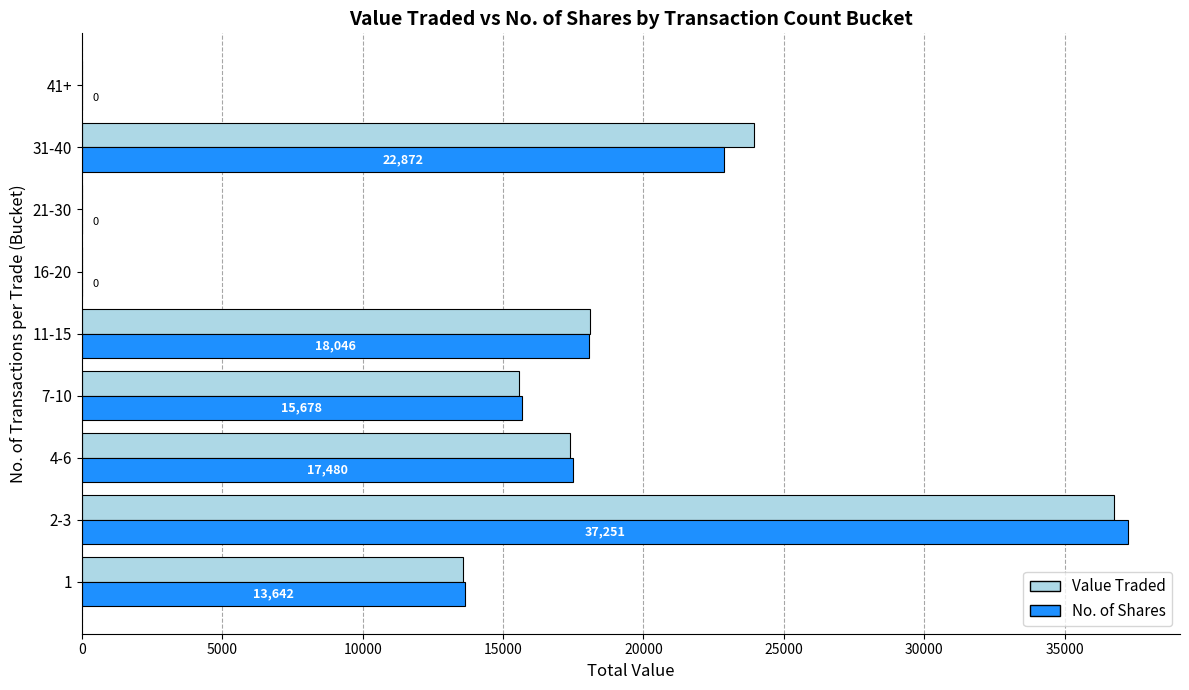

What is the maximum value shown in the chart?

37251